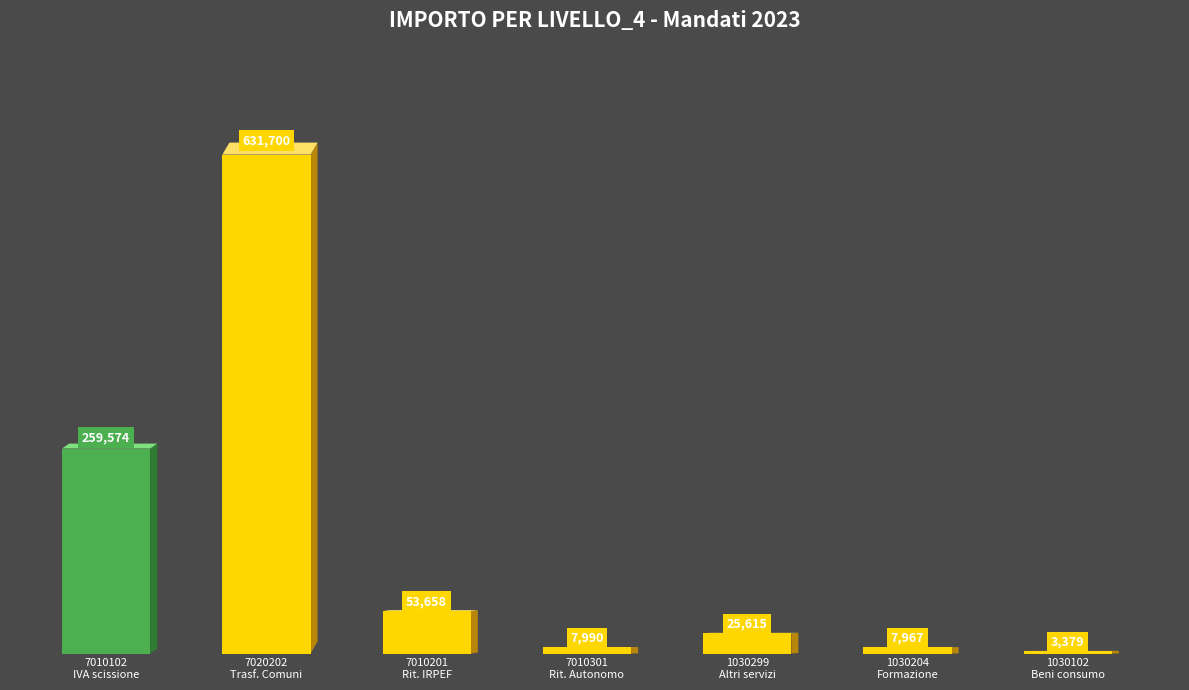

List the labels in order of value, smallest first.

1030102
Beni consumo, 1030204
Formazione, 7010301
Rit. Autonomo, 1030299
Altri servizi, 7010201
Rit. IRPEF, 7010102
IVA scissione, 7020202
Trasf. Comuni